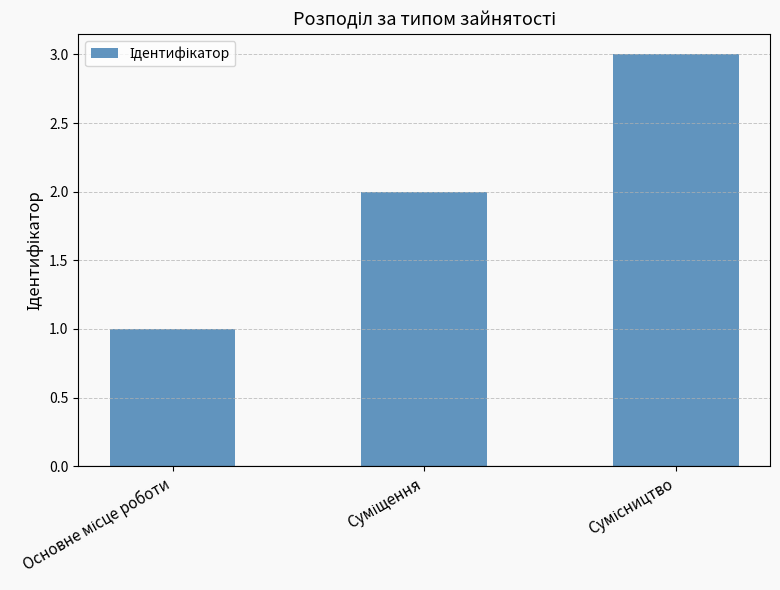

What is the maximum value shown in the chart?

3